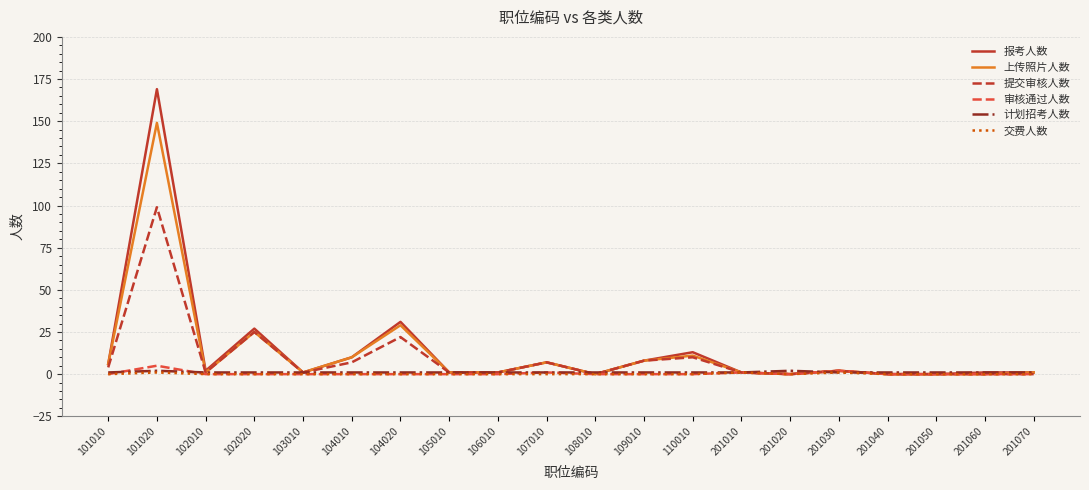

How many categories are shown in the chart?

20